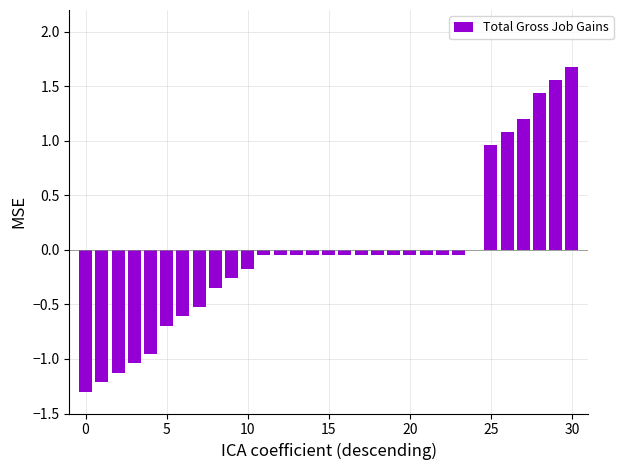

How many series are shown in this chart?

1